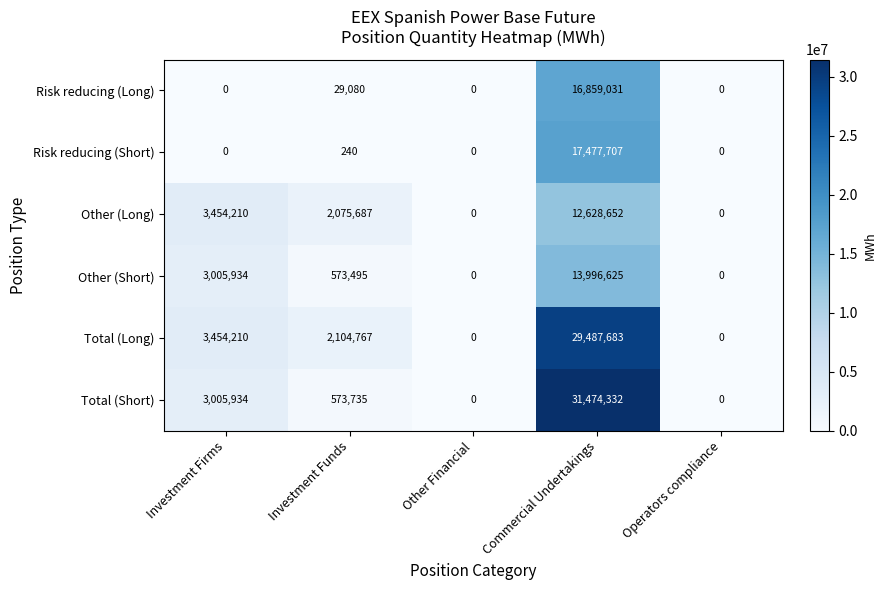

What is the average value of the Total (Short) series?

7010800